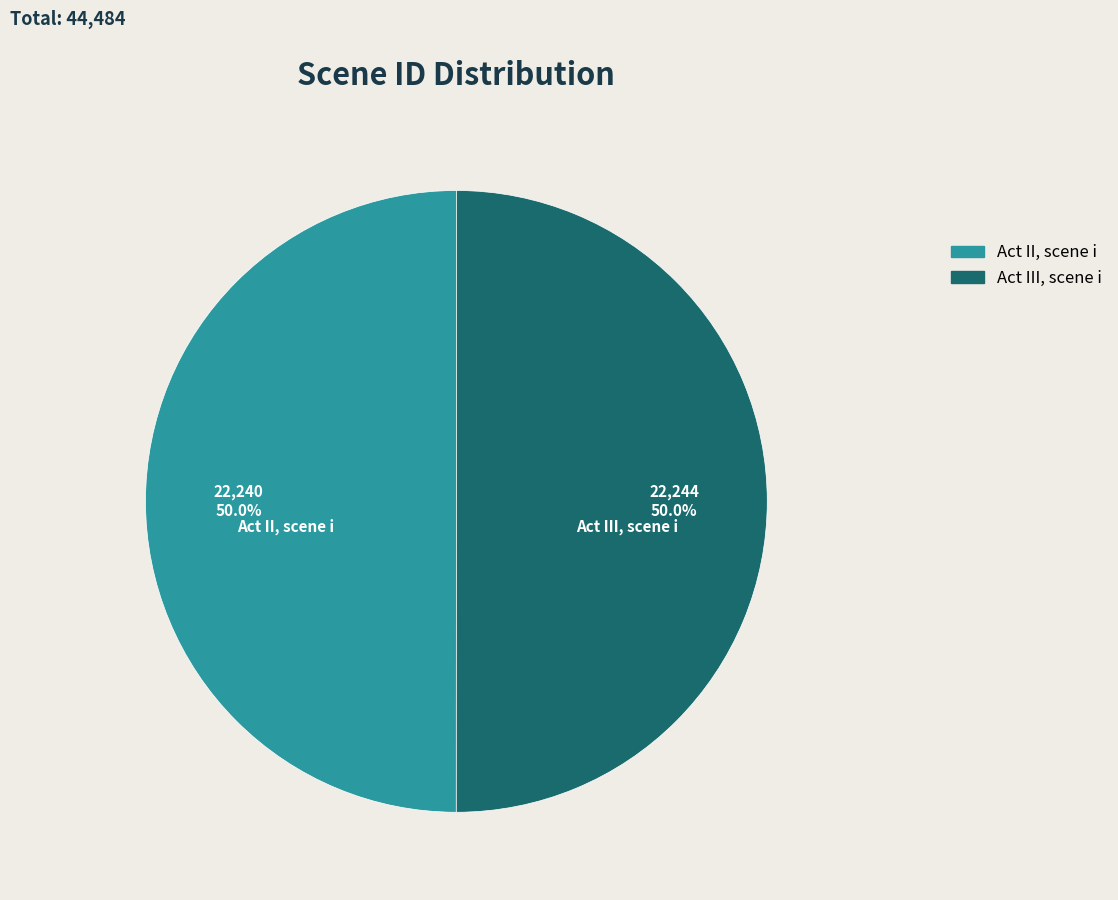

What is the total percentage of Act II, scene i and Act III, scene i?

100.0%